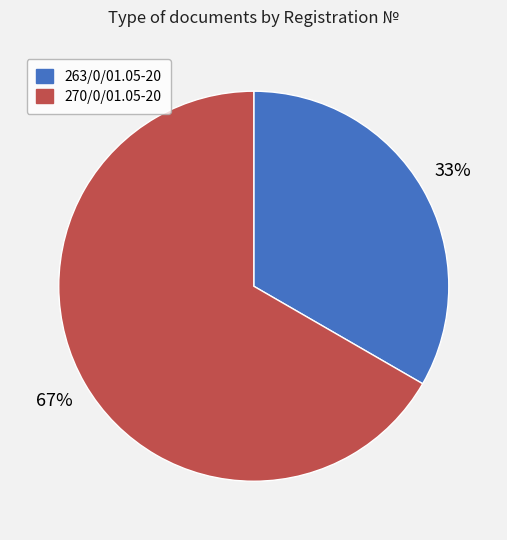

Does 270/0/01.05-20 represent more than half of the total?

Yes